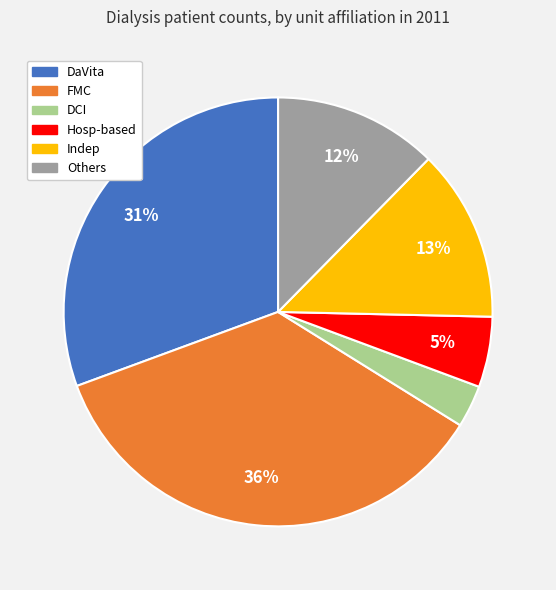

Rank the categories by value from lowest to highest.

DCI, Hosp-based, Others, Indep, DaVita, FMC